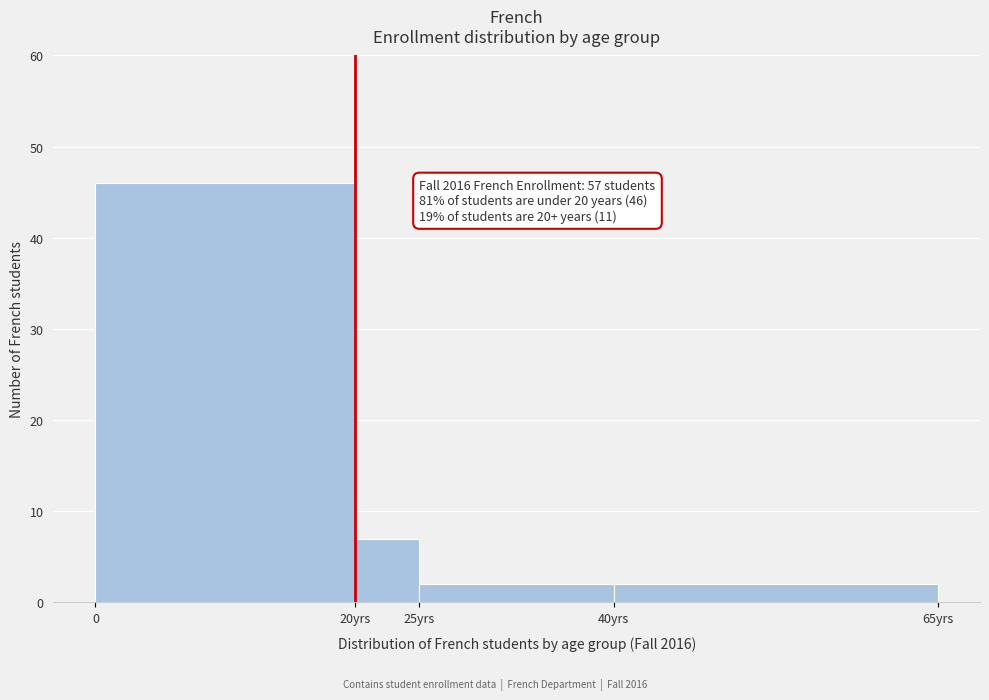

Reading right to left, transcribe all the data shown in this chart.

40yrs=2	25yrs=2	20yrs=7	0=46